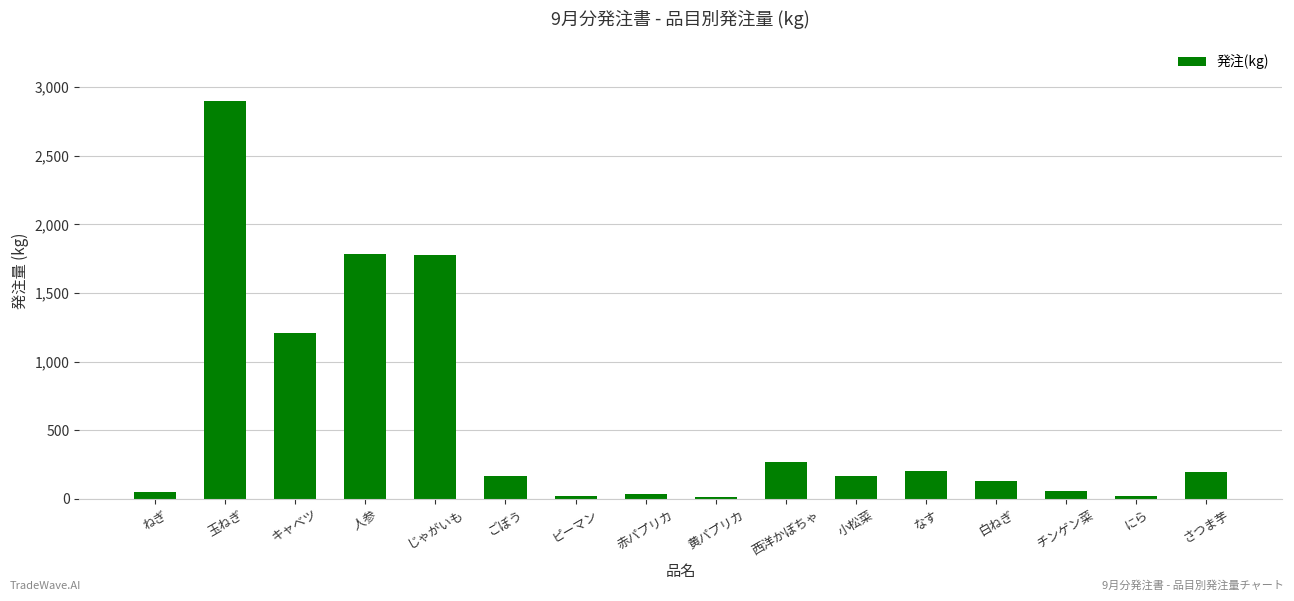

How many series are shown in this chart?

1